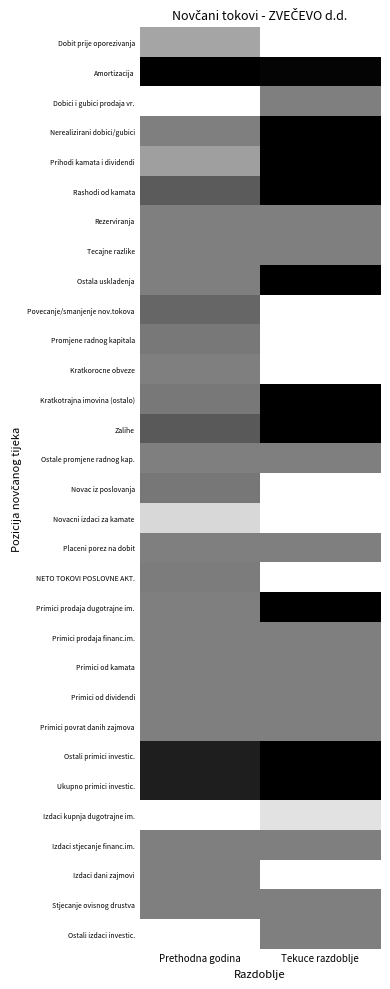

At Prethodna godina, list the series in order from largest to smallest.

Amortizacija, Ostali primici investic., Ukupno primici investic., Zalihe, Rashodi od kamata, Povecanje/smanjenje nov.tokova, Novac iz poslovanja, Promjene radnog kapitala, Kratkotrajna imovina (ostalo), NETO TOKOVI POSLOVNE AKT., Kratkorocne obveze, Nerealizirani dobici/gubici, Rezerviranja, Tecajne razlike, Ostala uskladenja, Ostale promjene radnog kap., Placeni porez na dobit, Primici prodaja dugotrajne im., Primici prodaja financ.im., Primici od kamata, Primici od dividendi, Primici povrat danih zajmova, Izdaci stjecanje financ.im., Izdaci dani zajmovi, Stjecanje ovisnog drustva, Prihodi kamata i dividendi, Dobit prije oporezivanja, Novacni izdaci za kamate, Dobici i gubici prodaja vr., Izdaci kupnja dugotrajne im., Ostali izdaci investic.